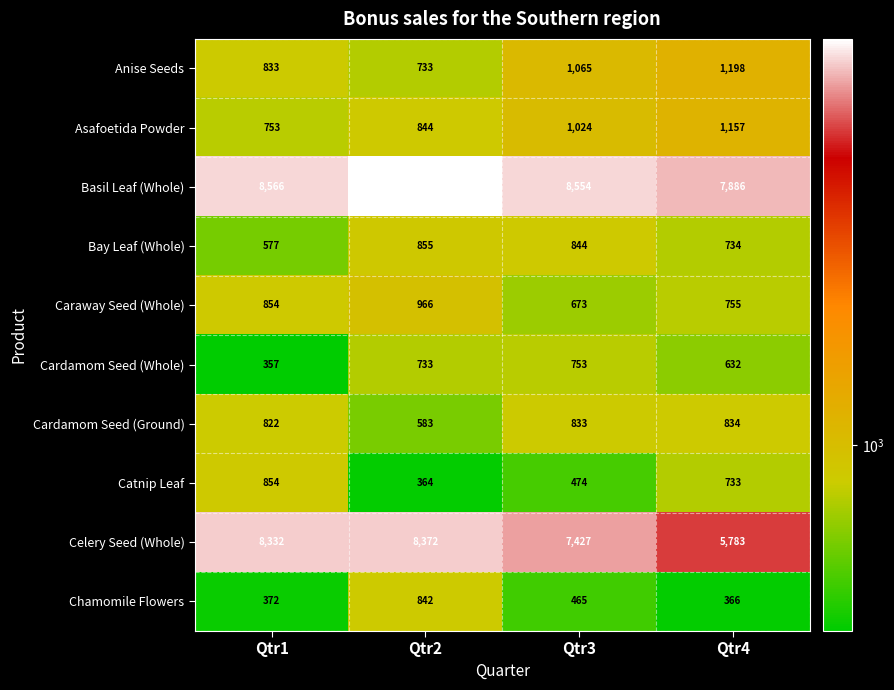

Which series has the largest total across all categories?

Basil Leaf (Whole)